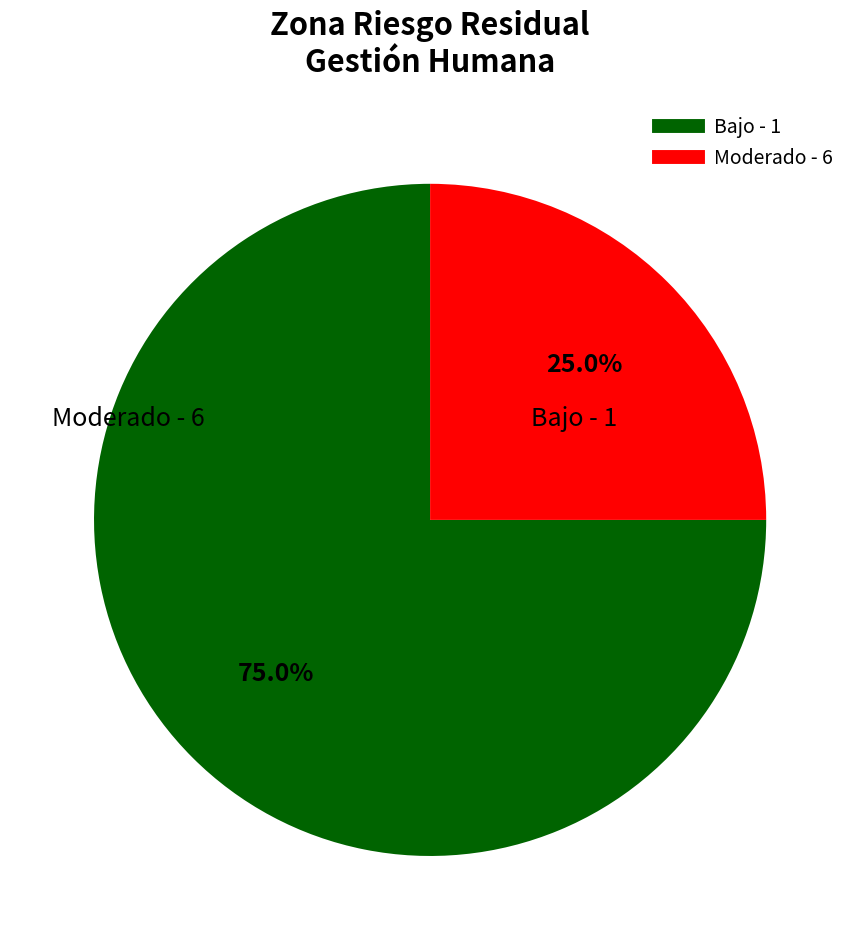

Approximately how many times larger is the value at Moderado - 6 compared to Bajo - 1?

0.3